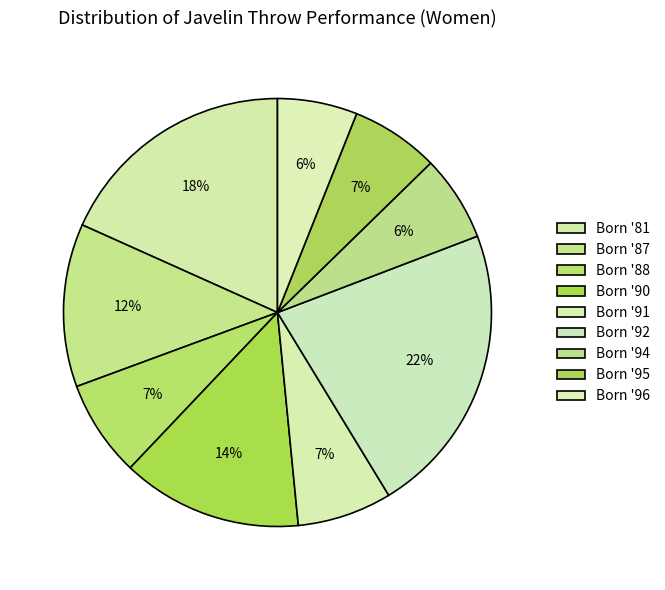

How many slices are in this pie chart?

9